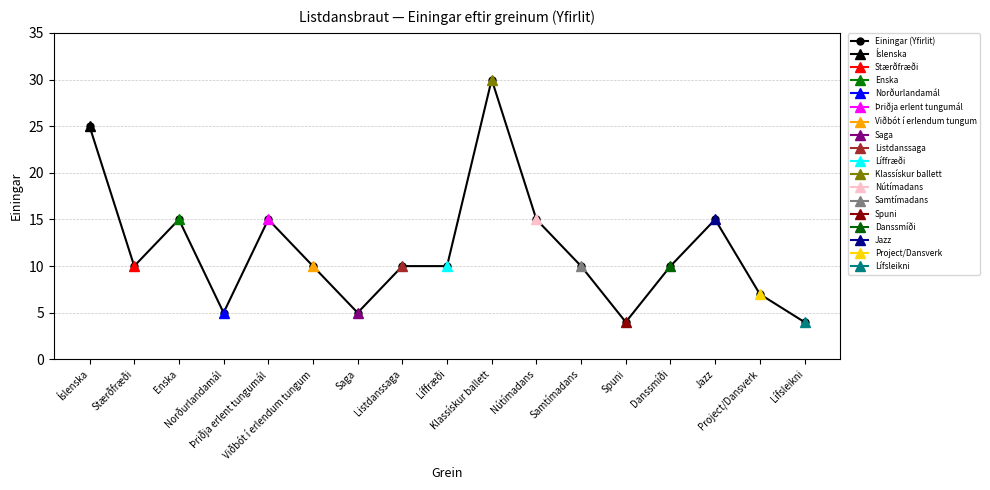

What is the sum of all values?

200